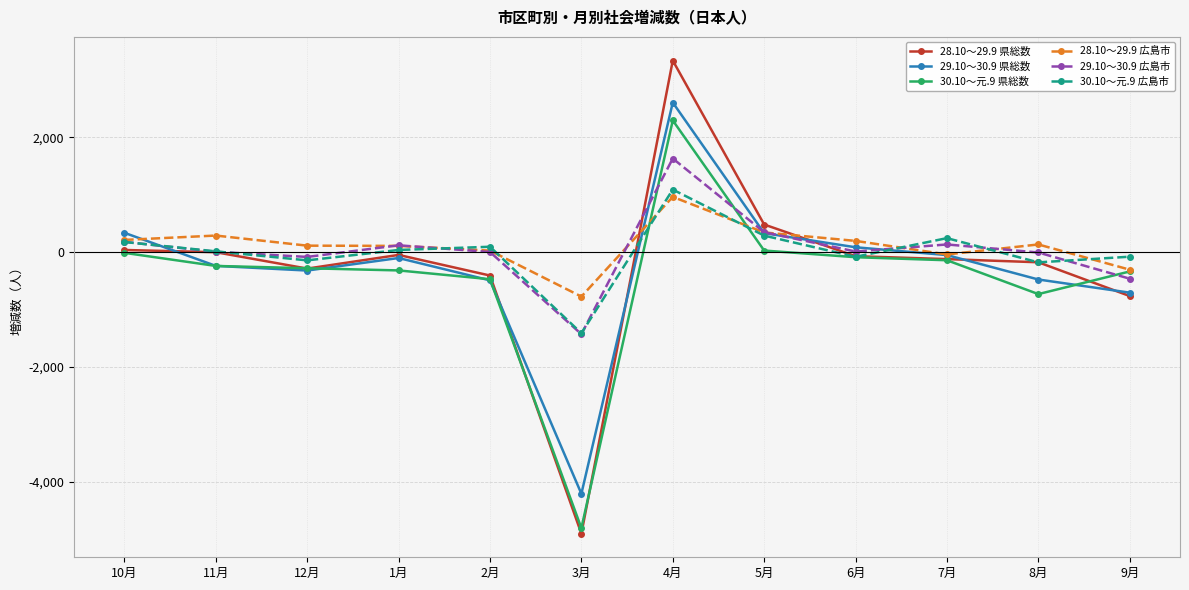

What is the greatest value displayed?

3336